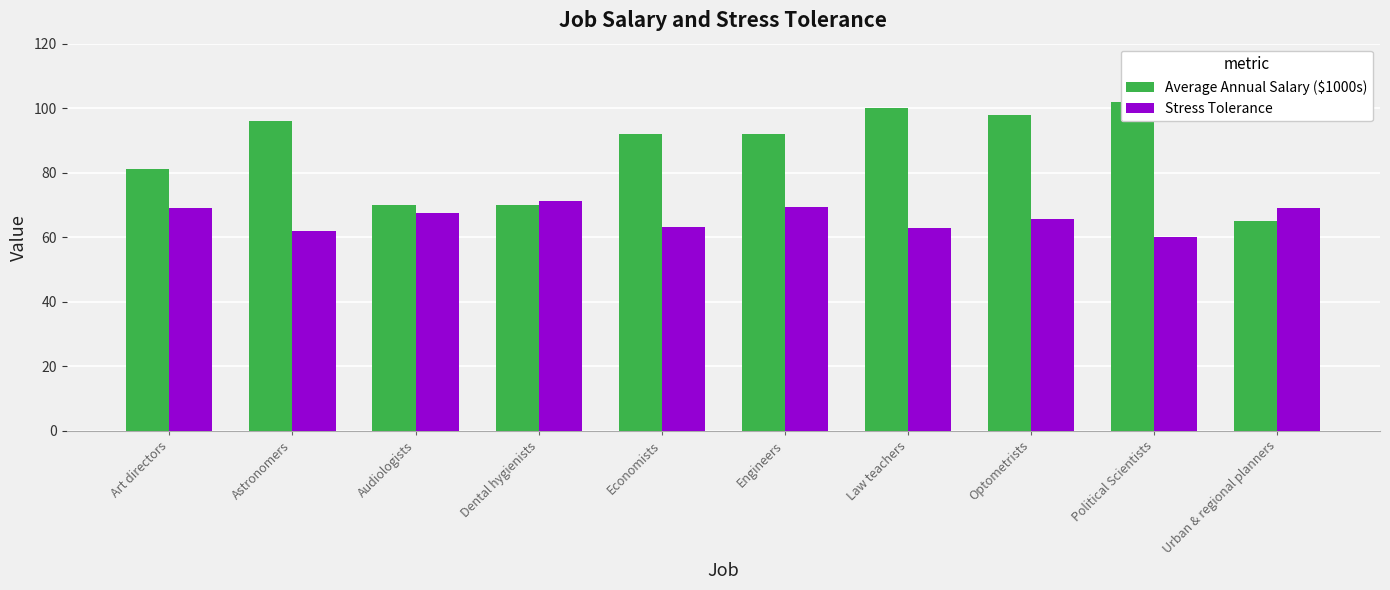

Reading left to right, what are all the values shown in this chart?

Average Annual Salary ($1000s): Art directors=81.0	Astronomers=96.0	Audiologists=70.0	Dental hygienists=70.0	Economists=92.0	Engineers=92.0	Law teachers=100.0	Optometrists=98.0	Political Scientists=102.0	Urban & regional planners=65.0
Stress Tolerance: Art directors=69.0	Astronomers=62.0	Audiologists=67.5	Dental hygienists=71.3	Economists=63.3	Engineers=69.5	Law teachers=62.8	Optometrists=65.5	Political Scientists=60.1	Urban & regional planners=69.0